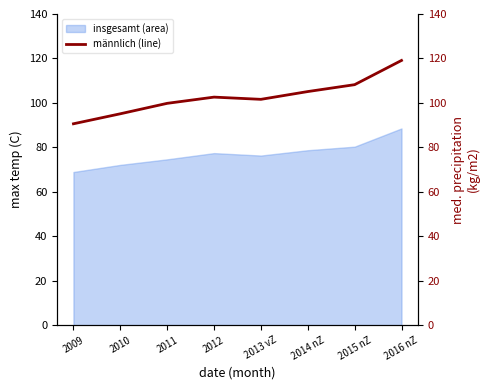

What is the label of the 6th point from the right?

2011